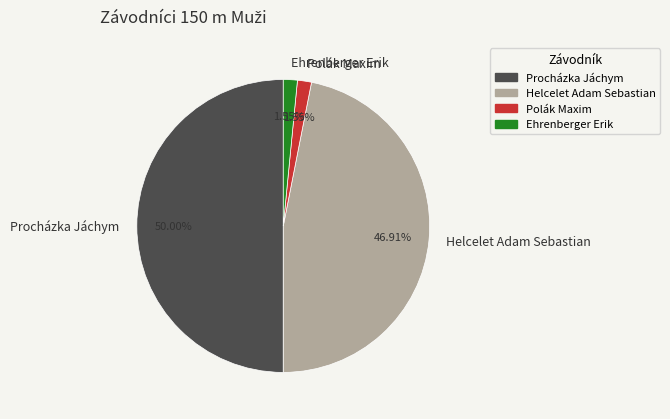

True or false: Ehrenberger Erik accounts for 14% of the total.

False